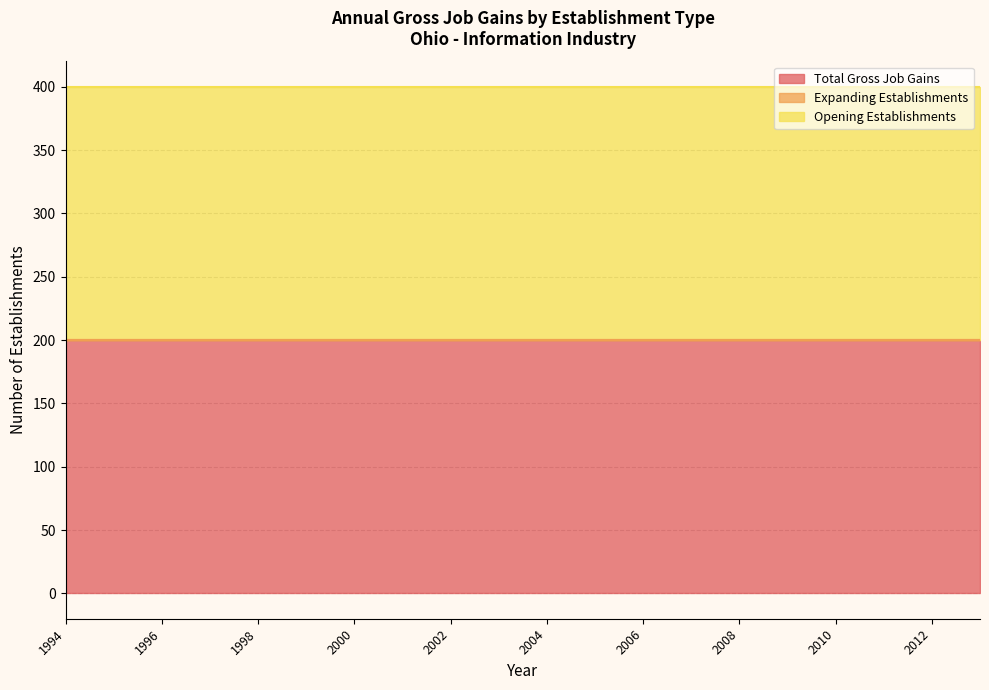

True or false: Total Gross Job Gains and Opening Establishments intersect in this chart.

False